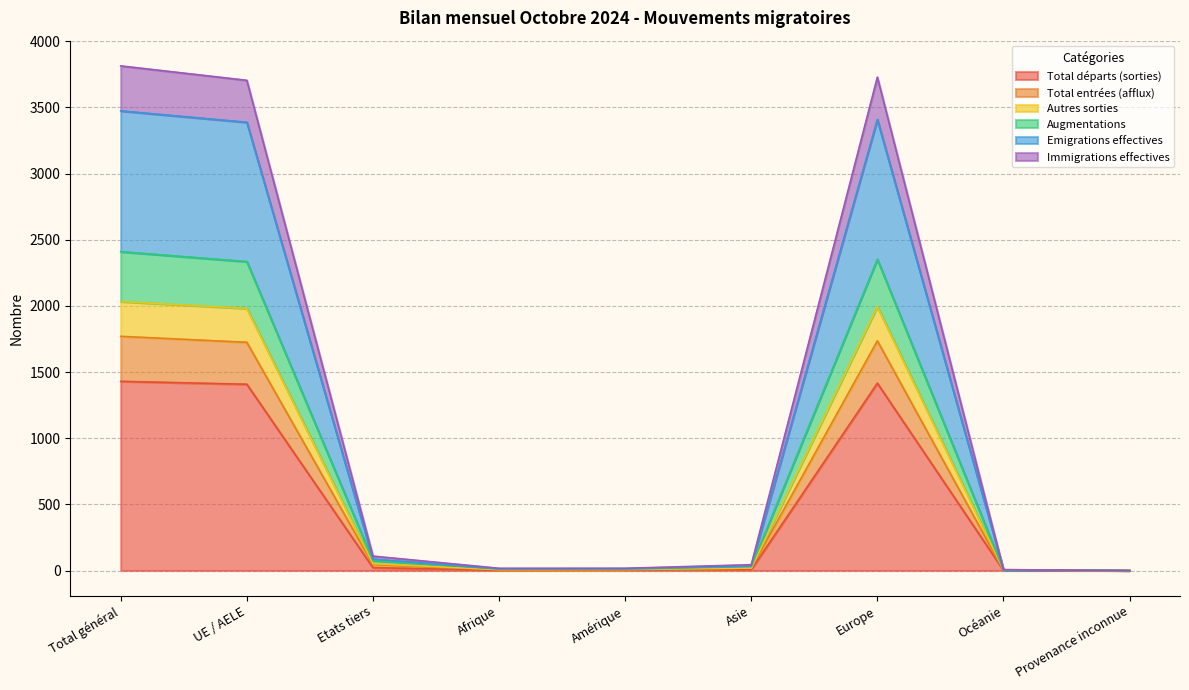

What are all the series names shown in the legend?

Total départs (sorties), Total entrées (afflux), Autres sorties, Augmentations, Emigrations effectives, Immigrations effectives